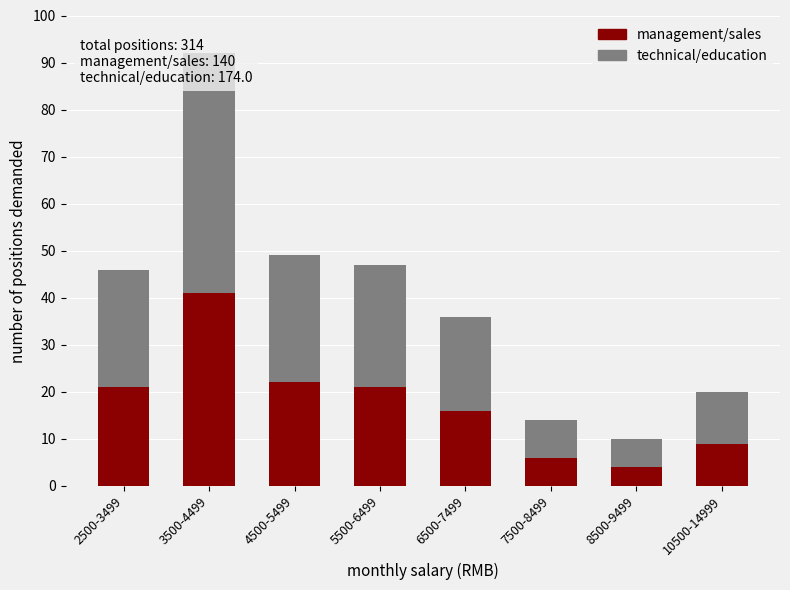

Is the value of technical/education at 8500-9499 greater than the value of management/sales at 8500-9499?

Yes